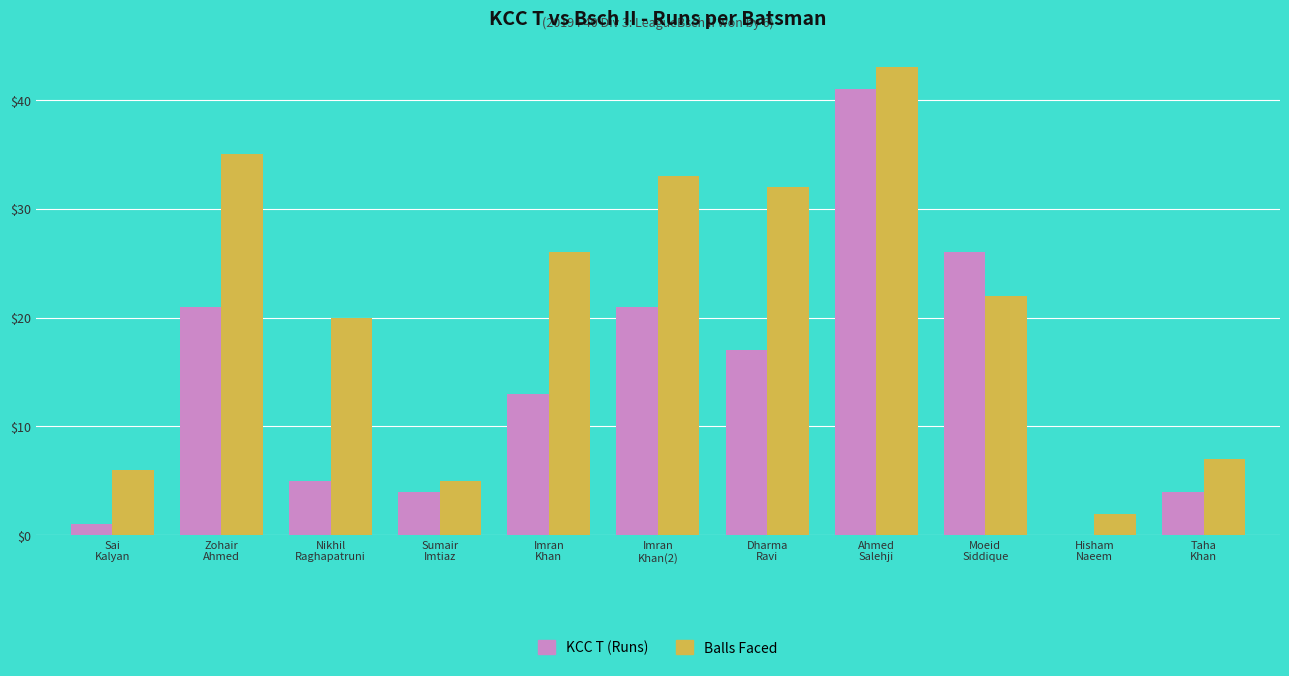

What is the highest value of the Balls Faced series?

43